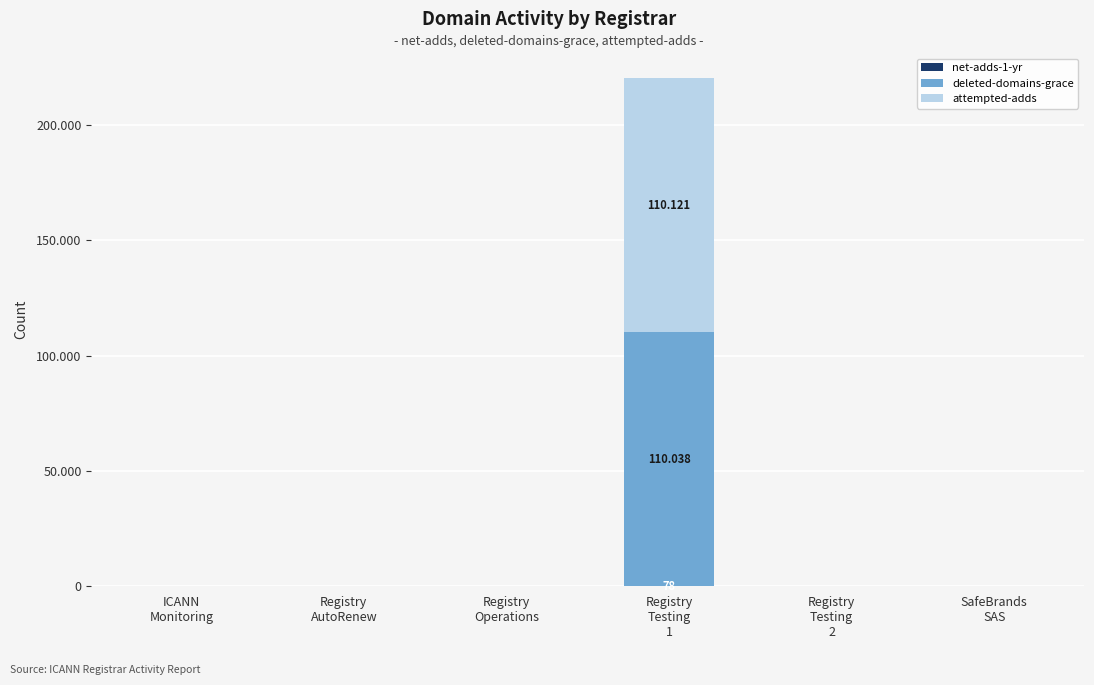

Are the bars grouped side by side (vs. stacked)?

No